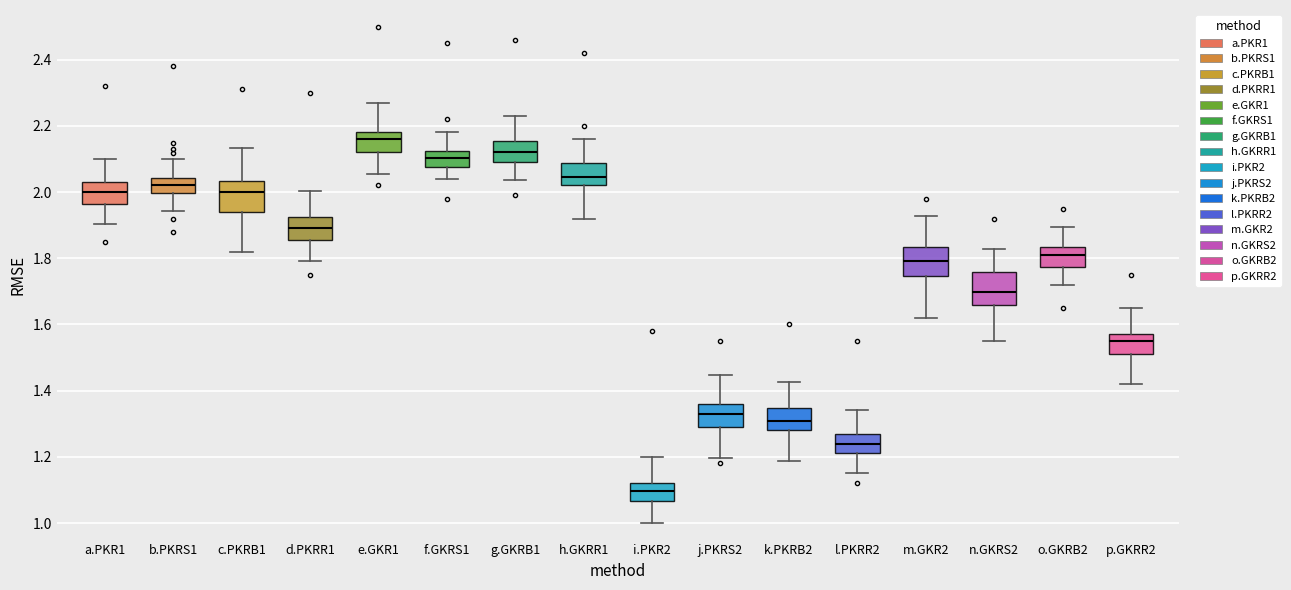

Reading left to right, transcribe this box plot: for each box, give where its median line is, the range the box spans, and where its two whiskers end, as read against the y-axis. The values are not printed on the chart, so give them approximately, as read against the axis.

a.PKR1: median 2.00, box 1.96 to 2.04, whiskers 1.90 to 2.10
b.PKRS1: median 2.02, box 2.00 to 2.04, whiskers 1.94 to 2.10
c.PKRB1: median 2.00, box 1.94 to 2.04, whiskers 1.82 to 2.14
d.PKRR1: median 1.90, box 1.86 to 1.92, whiskers 1.80 to 2.00
e.GKR1: median 2.16, box 2.12 to 2.18, whiskers 2.06 to 2.28
f.GKRS1: median 2.10, box 2.08 to 2.12, whiskers 2.04 to 2.18
g.GKRB1: median 2.12, box 2.10 to 2.16, whiskers 2.04 to 2.24
h.GKRR1: median 2.04, box 2.02 to 2.08, whiskers 1.92 to 2.16
i.PKR2: median 1.10, box 1.06 to 1.12, whiskers 1.00 to 1.20
j.PKRS2: median 1.34, box 1.30 to 1.36, whiskers 1.20 to 1.44
k.PKRB2: median 1.30, box 1.28 to 1.34, whiskers 1.18 to 1.42
l.PKRR2: median 1.24, box 1.22 to 1.28, whiskers 1.16 to 1.34
m.GKR2: median 1.80, box 1.74 to 1.84, whiskers 1.62 to 1.92
n.GKRS2: median 1.70, box 1.66 to 1.76, whiskers 1.56 to 1.82
o.GKRB2: median 1.80, box 1.78 to 1.84, whiskers 1.72 to 1.90
p.GKRR2: median 1.56, box 1.52 to 1.58, whiskers 1.42 to 1.66